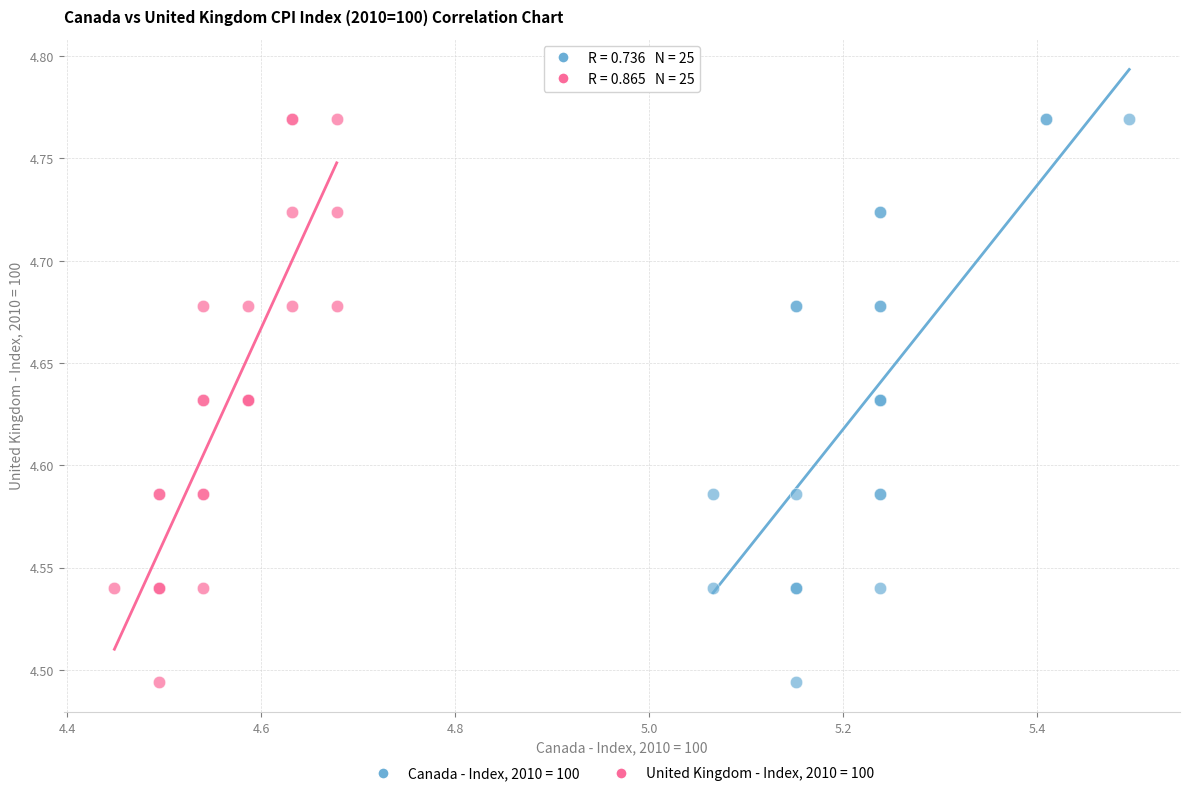

What are all the series names shown in the legend?

Canada - Index, 2010 = 100, United Kingdom - Index, 2010 = 100